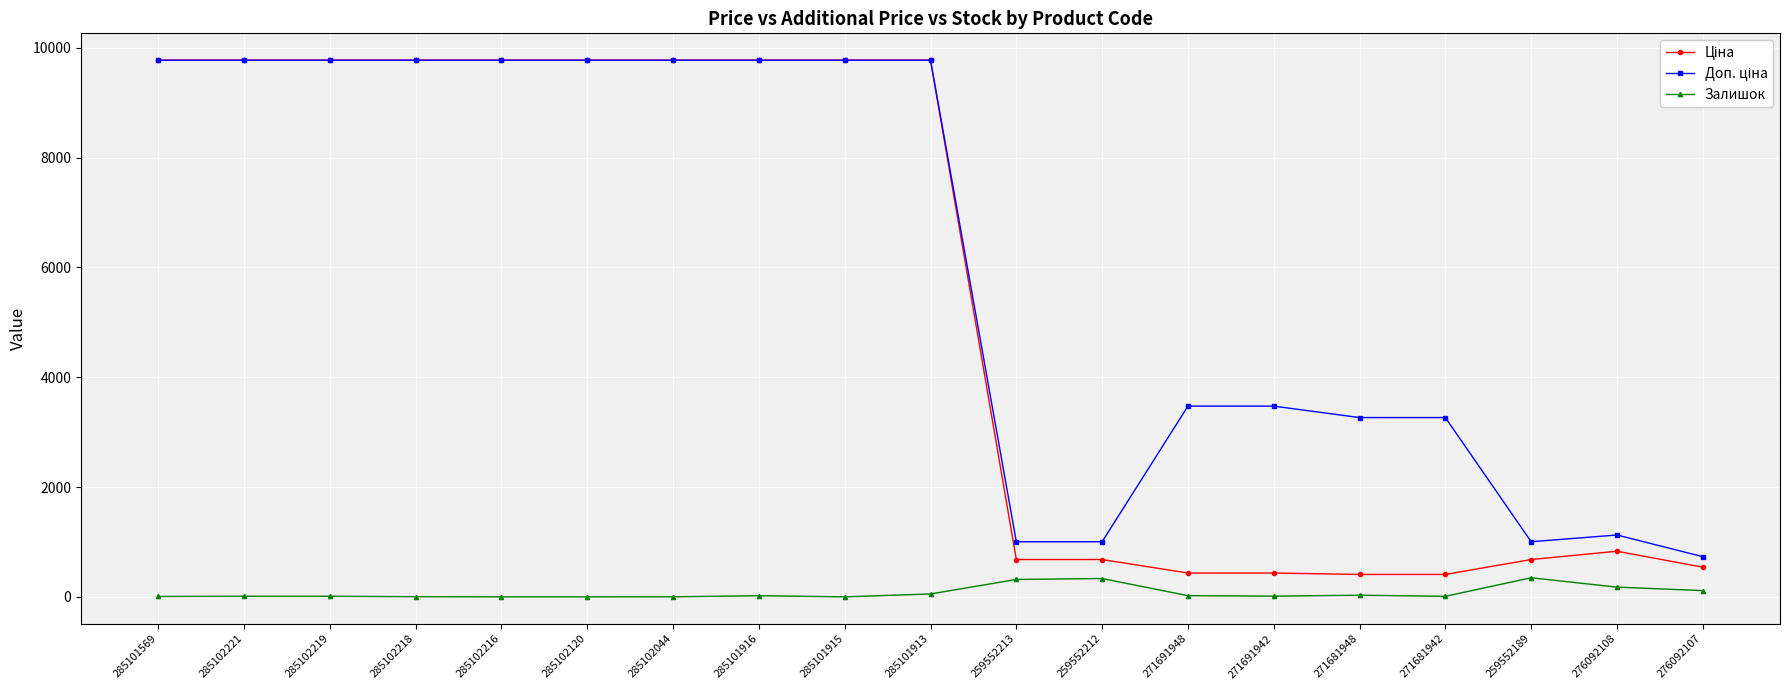

What is the label of the 15th point from the right?

285102216